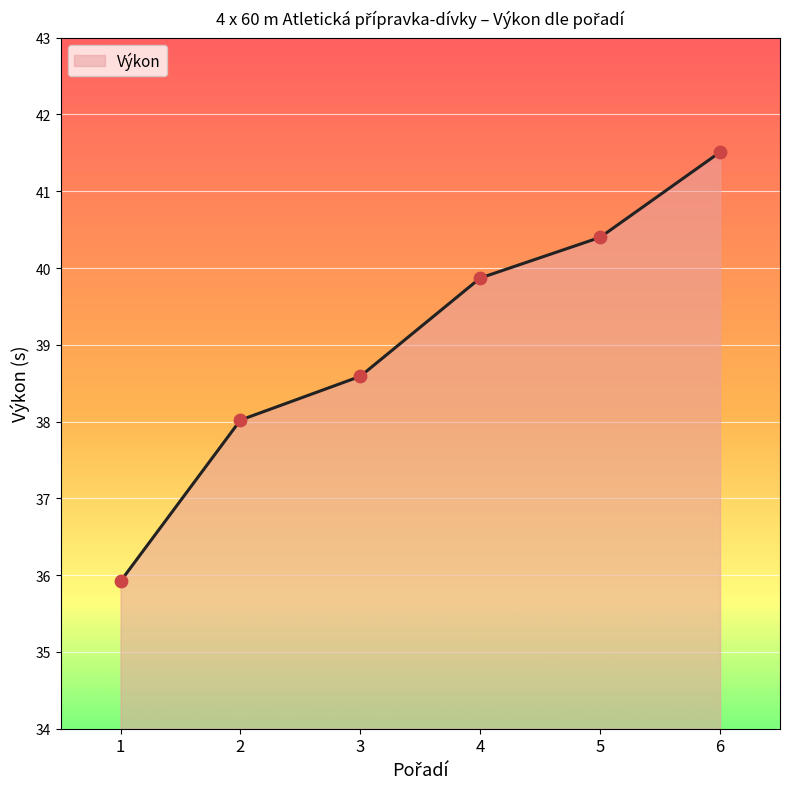

Approximately how many times larger is the value at 3 compared to 5?

1.0